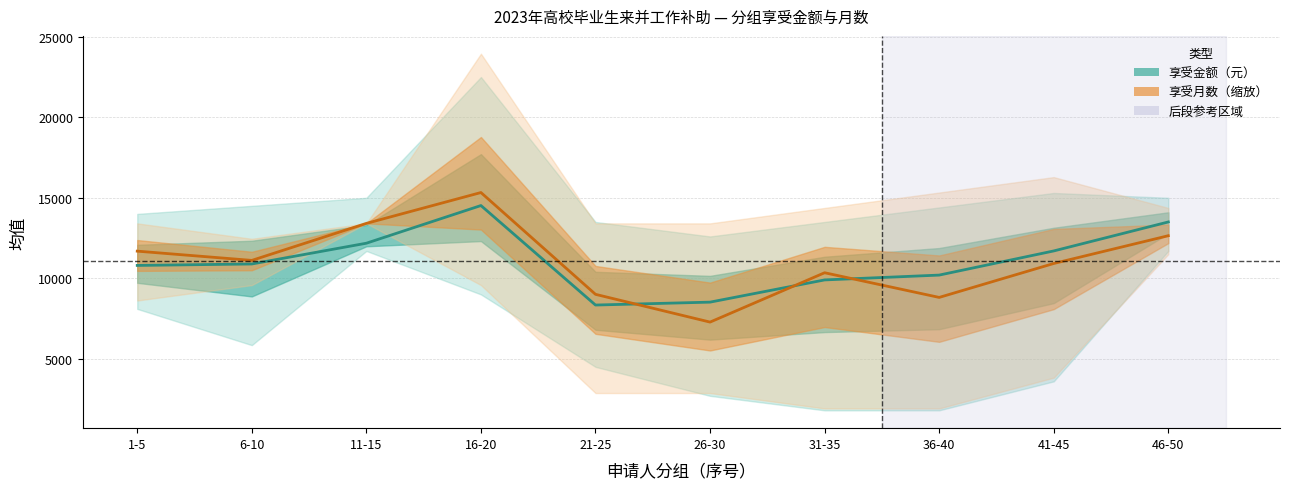

What is the total value across all series at 6-10?

22002.5